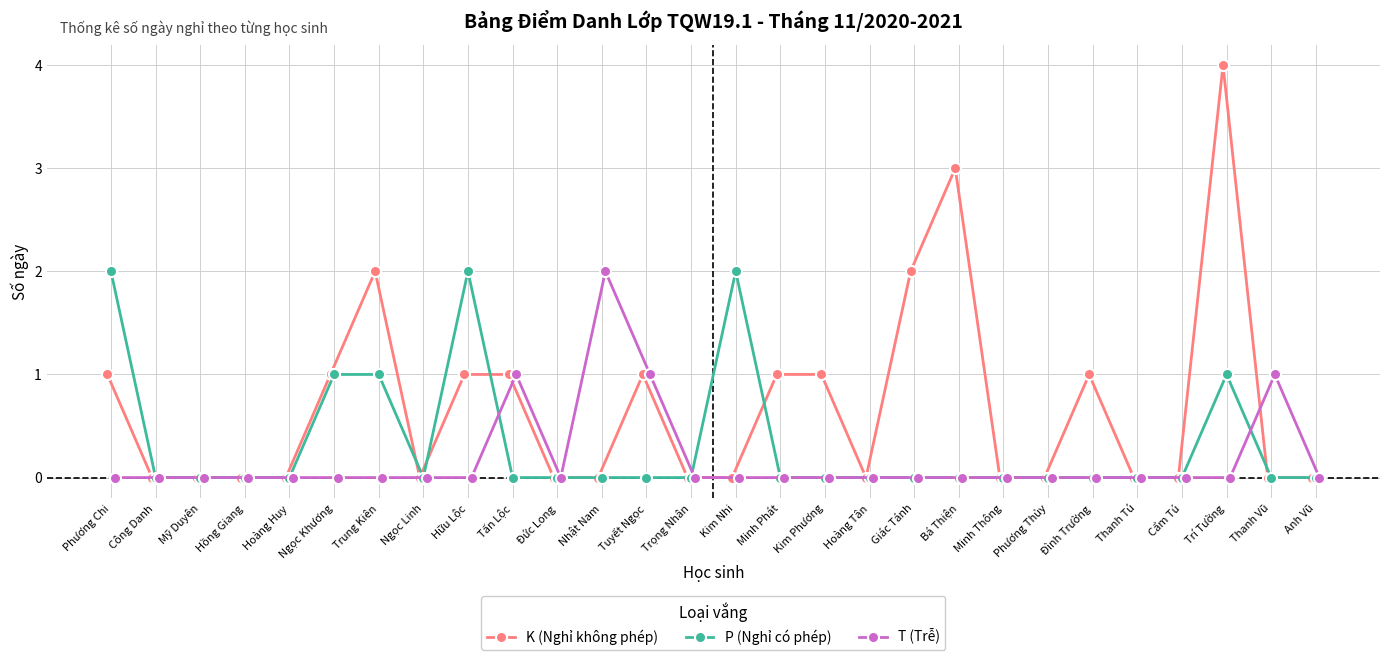

The T (Trễ) series shows 0 at Đức Long. True or false?

True